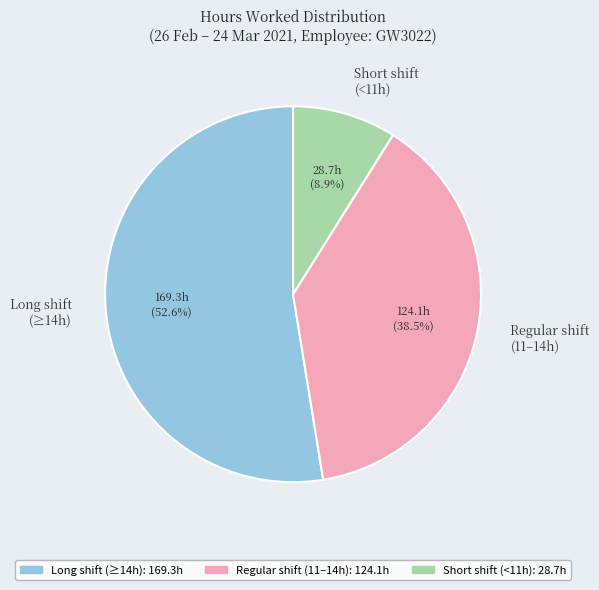

Which category has the biggest portion of the pie?

Long shift (≥14h)